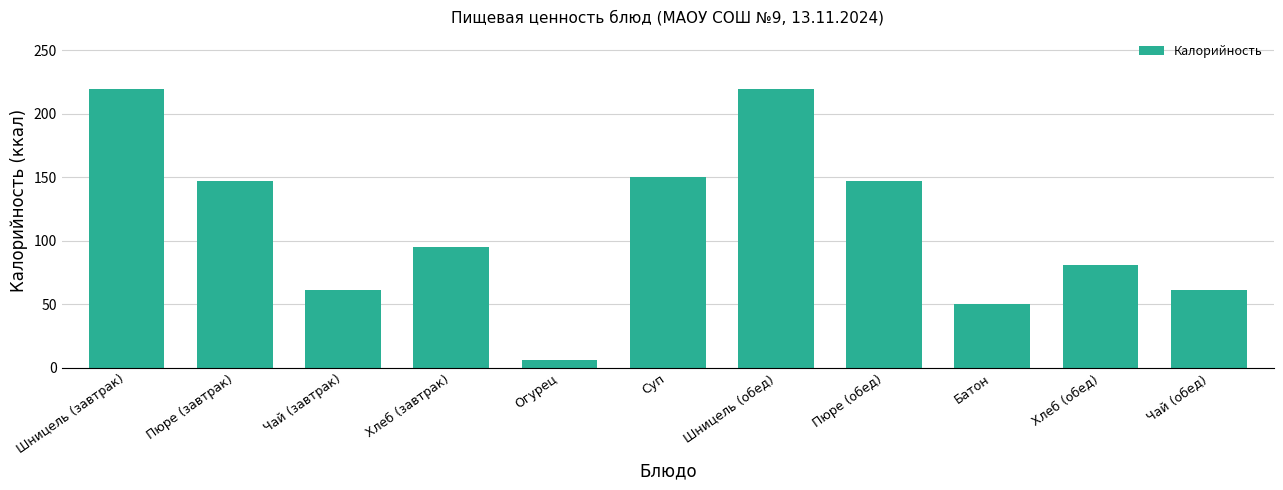

Where does the data first go above 95?

Шницель (завтрак)